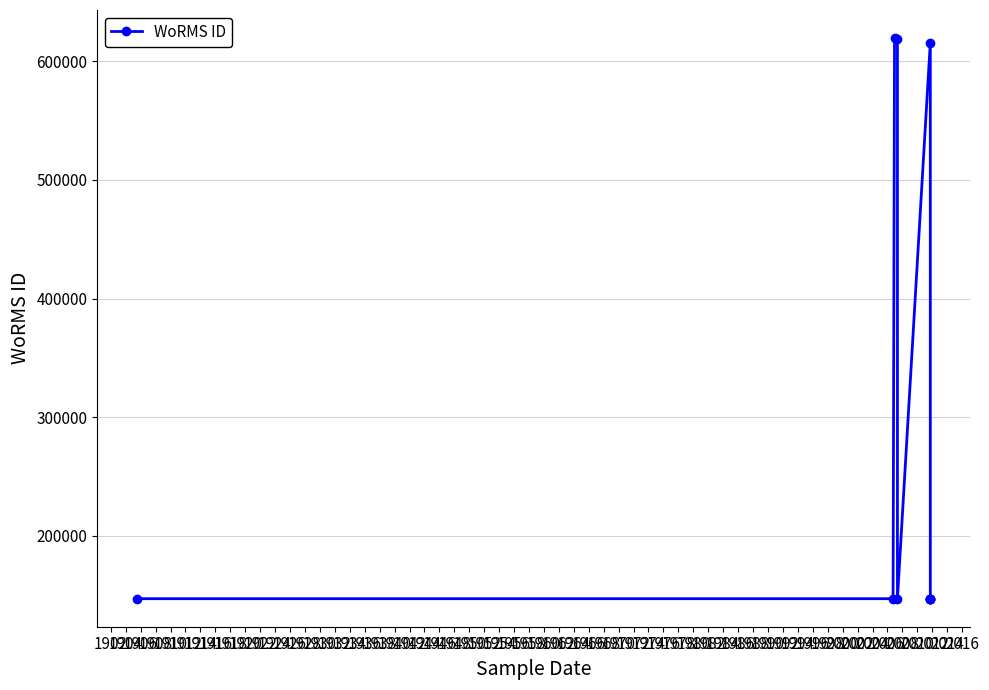

Approximately how many times larger is the value at 1914 compared to 1916?

1.0